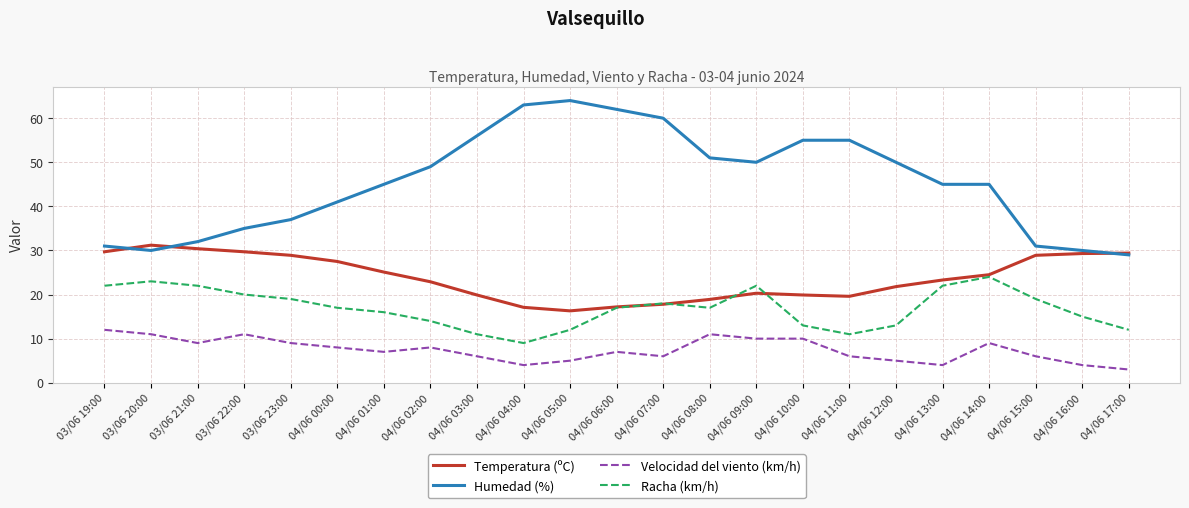

In Temperatura (ºC), how many points are higher than both neighbors (excluding endpoints)?

2